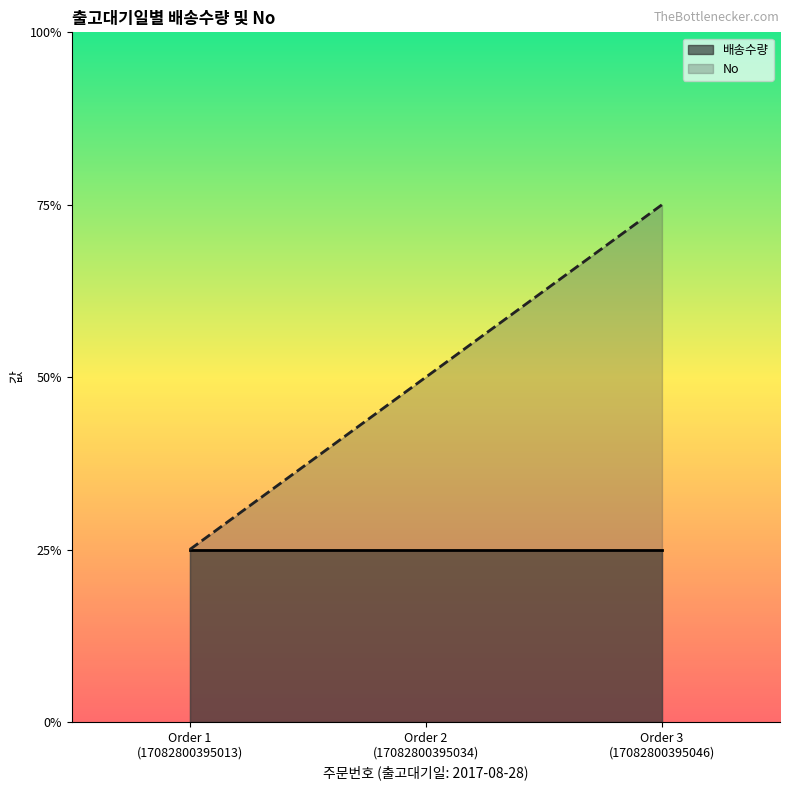

What is the difference between the maximum and minimum values?

2